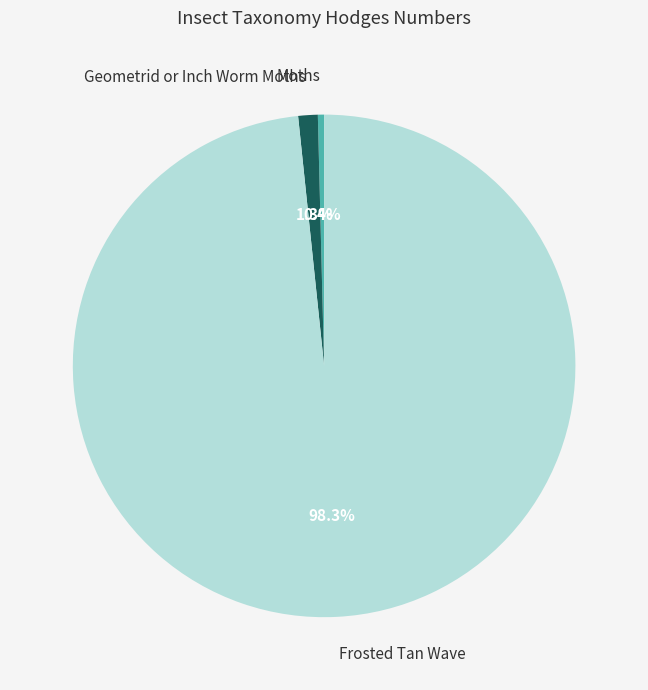

Combined, do Geometrid or Inch Worm Moths and Moths account for over 50%?

No